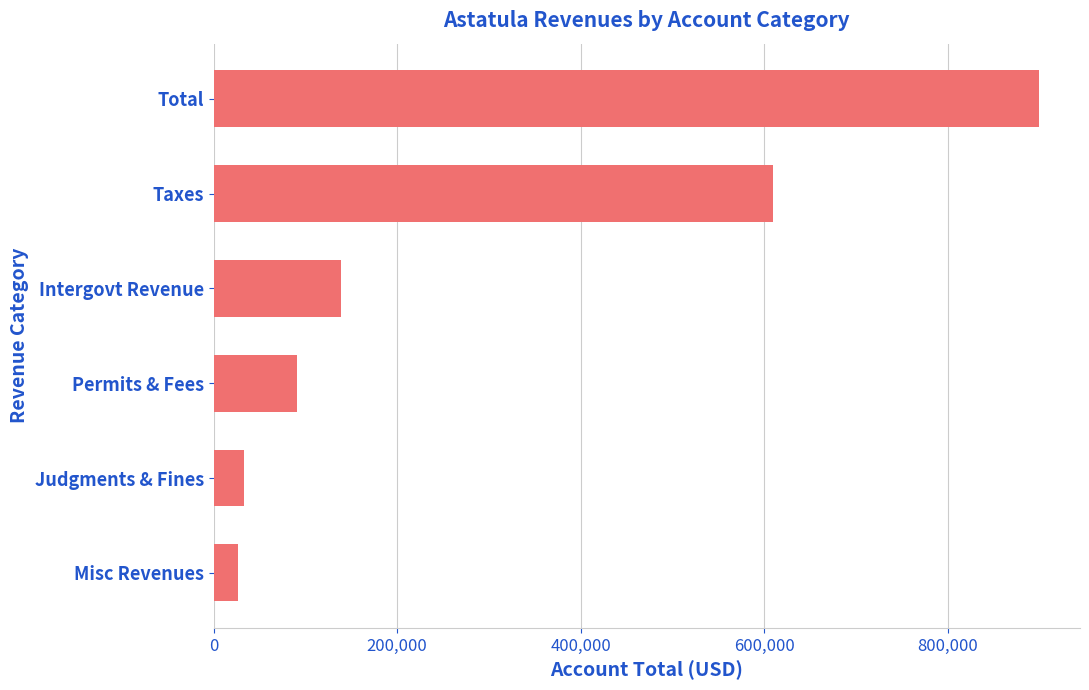

What is the greatest value displayed?

899026